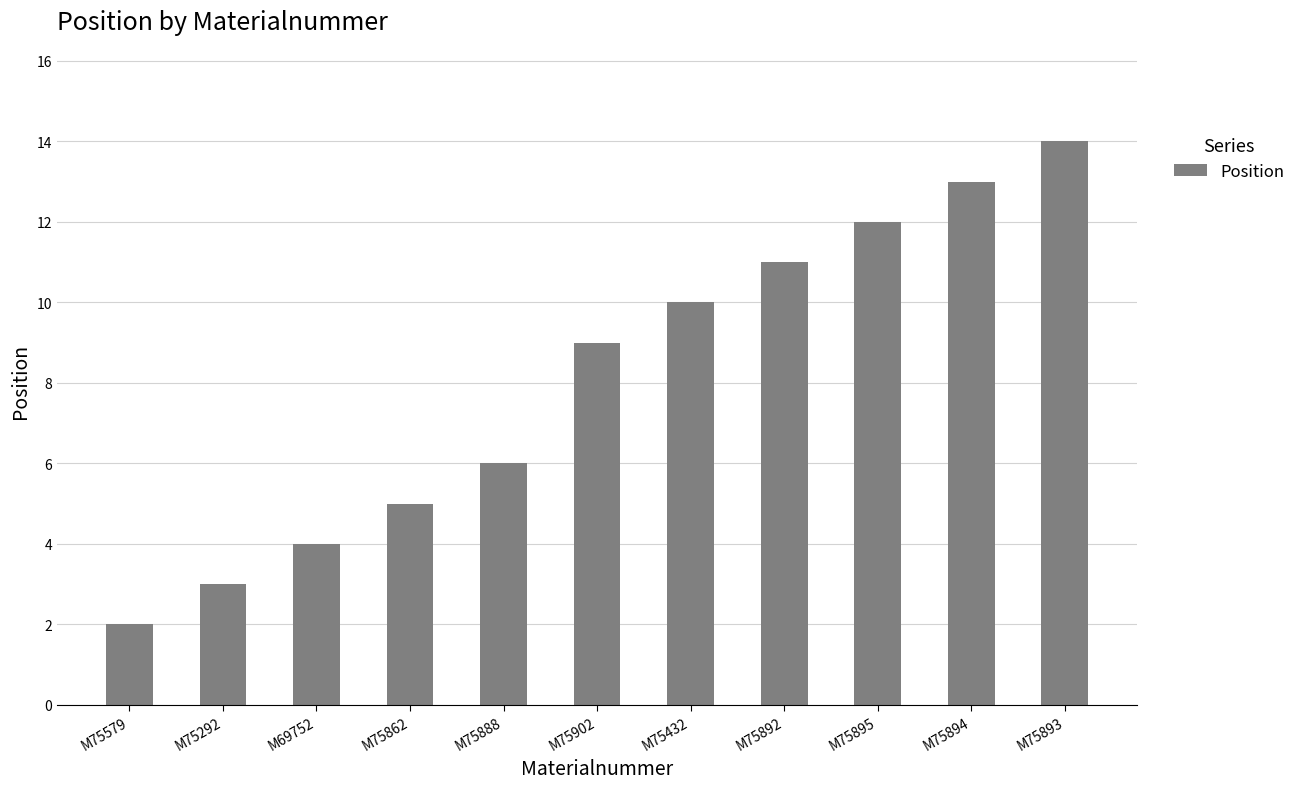

What is the change in value from M75894 to M75893?

+1